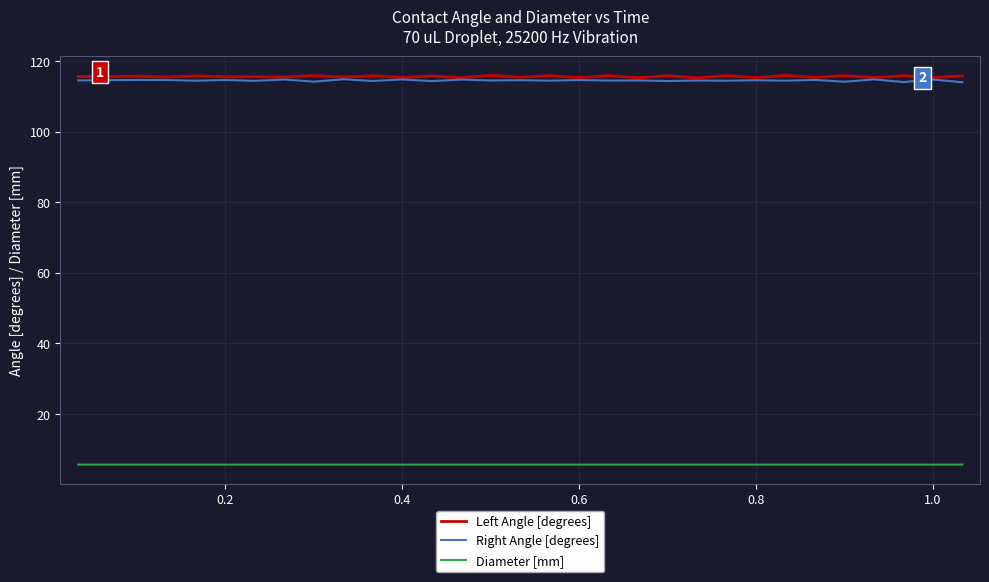

True or false: Diameter [mm] and Left Angle [degrees] cross at least once.

False